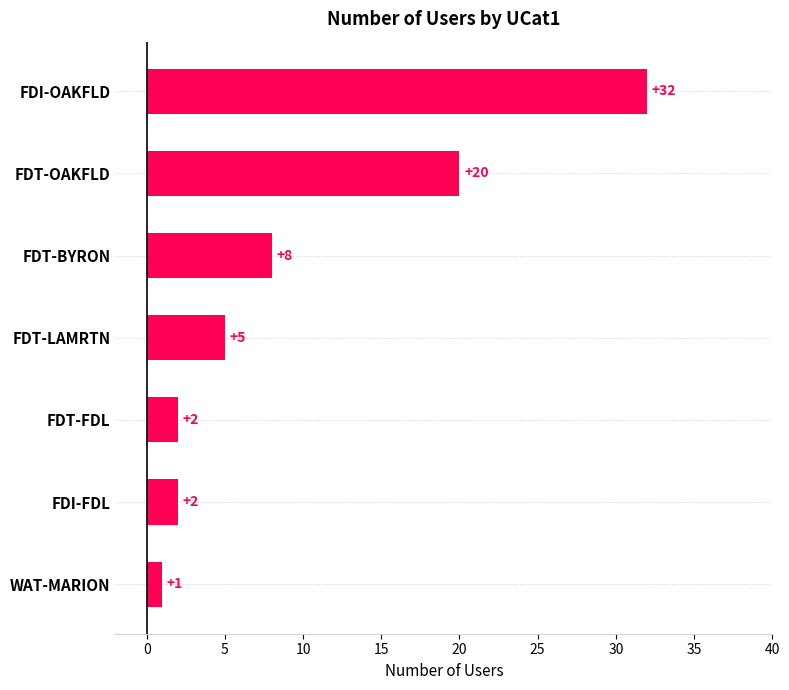

Reading bottom to top, extract all data points from this chart.

WAT-MARION=1	FDI-FDL=2	FDT-FDL=2	FDT-LAMRTN=5	FDT-BYRON=8	FDT-OAKFLD=20	FDI-OAKFLD=32